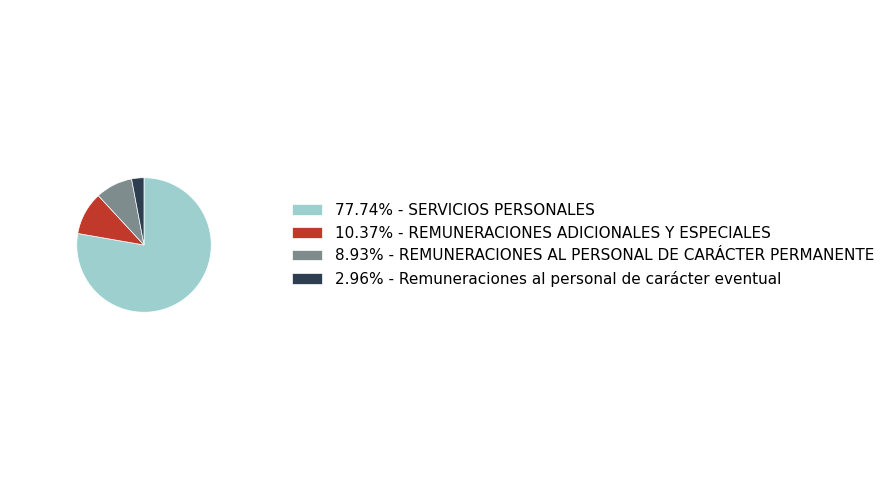

Approximately how many times larger is the value at 10.37% - REMUNERACIONES ADICIONALES Y ESPECIALES compared to 2.96% - Remuneraciones al personal de carácter eventual?

3.5